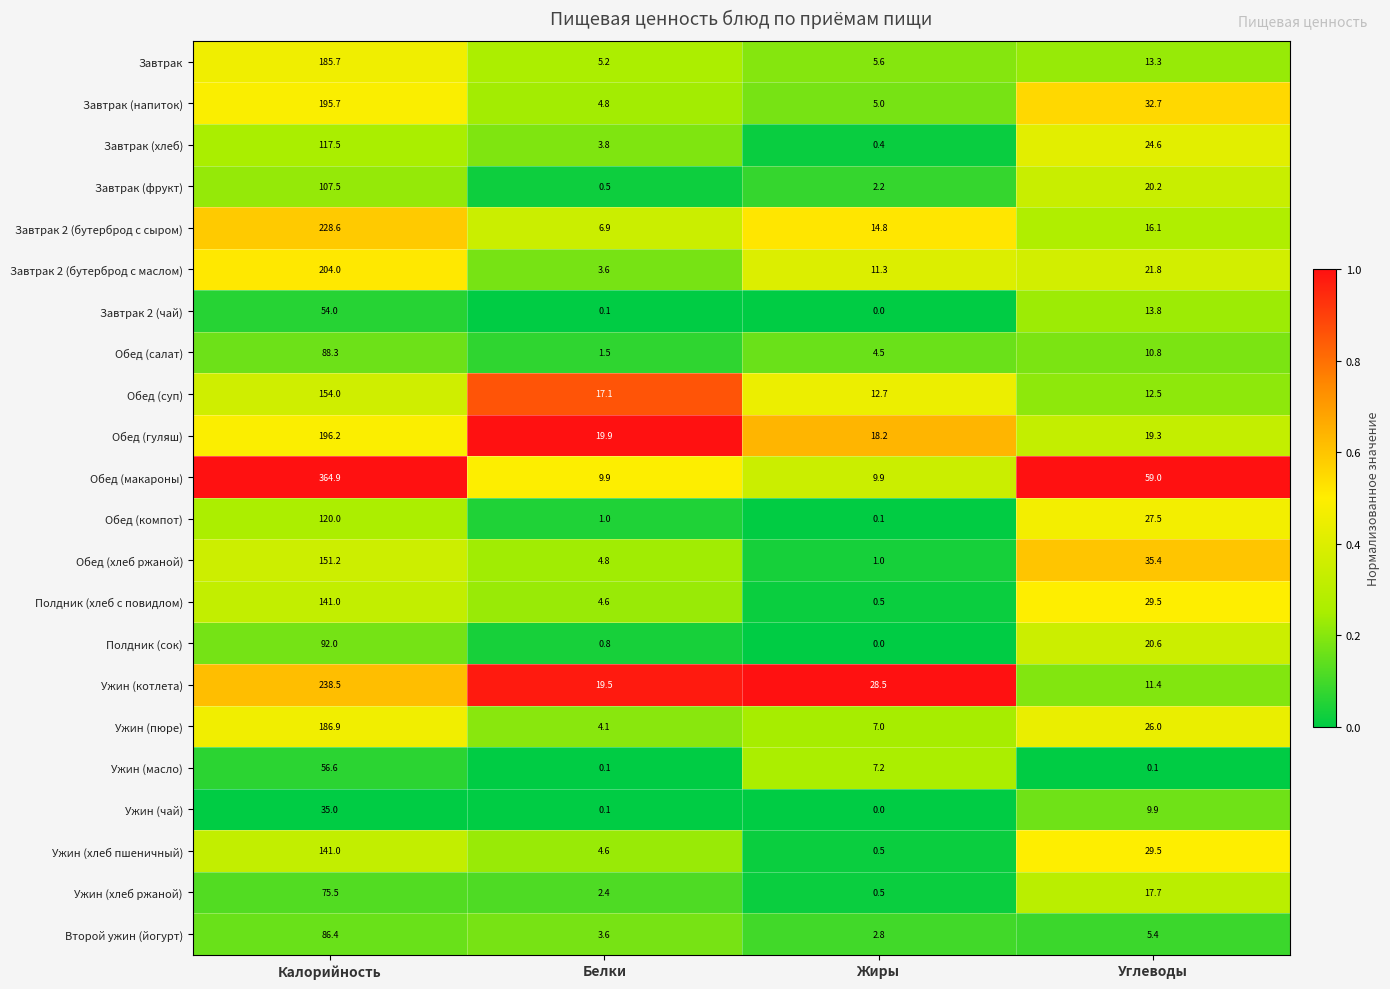

Which category has the highest value in the Второй ужин (йогурт) series?

Калорийность